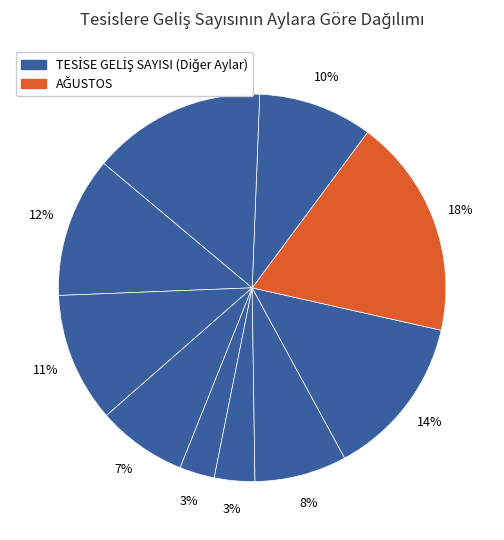

Count the number of slices in the pie.

10